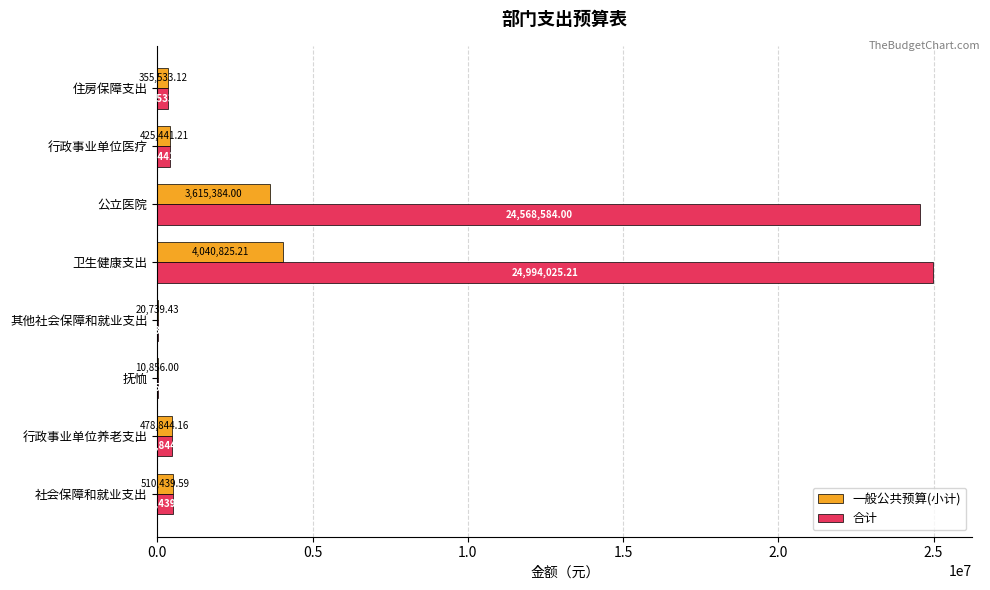

Between 卫生健康支出 and 住房保障支出, which series saw the biggest shift?

合计